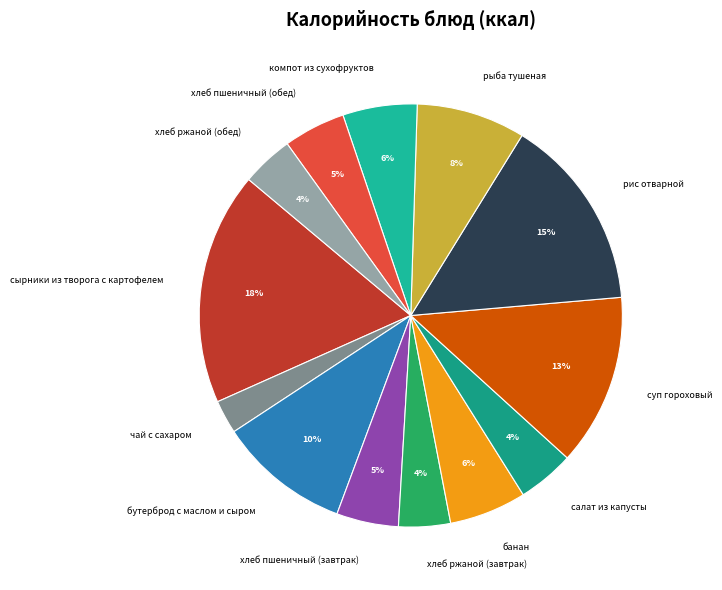

To the nearest percent, what is the average slice percentage?

8%